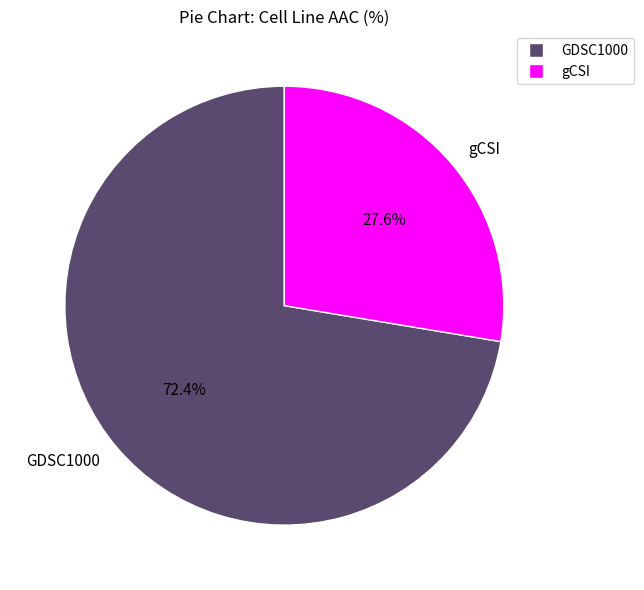

To the nearest percent, what is the difference between the GDSC1000 and gCSI slice percentages?

45%